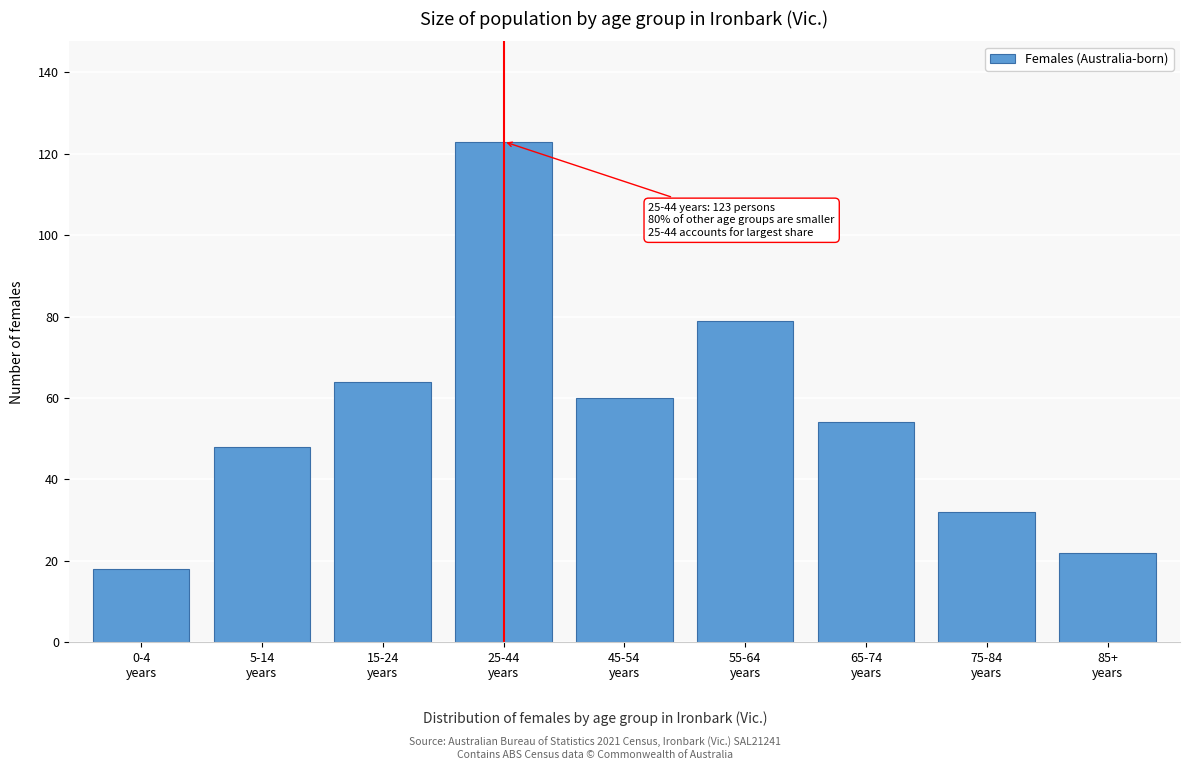

Reading left to right, transcribe all the data shown in this chart.

18	48	64	123	60	79	54	32	22